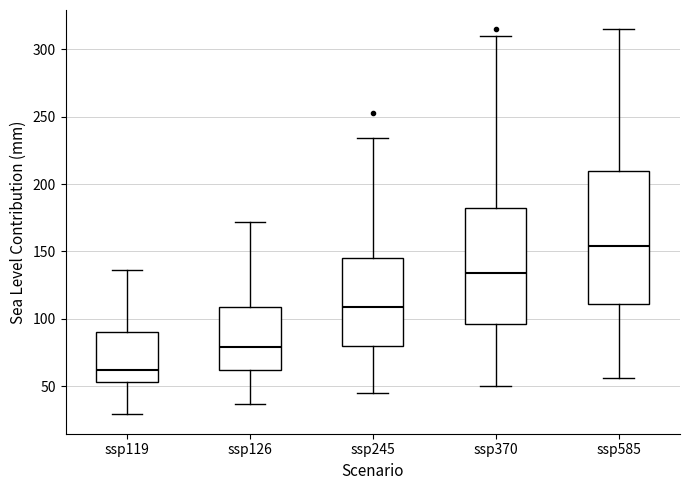

Where does the lower whisker of the box for ssp585 end on the y-axis? The values are not printed on the chart, so give them approximately, as read against the axis.

55